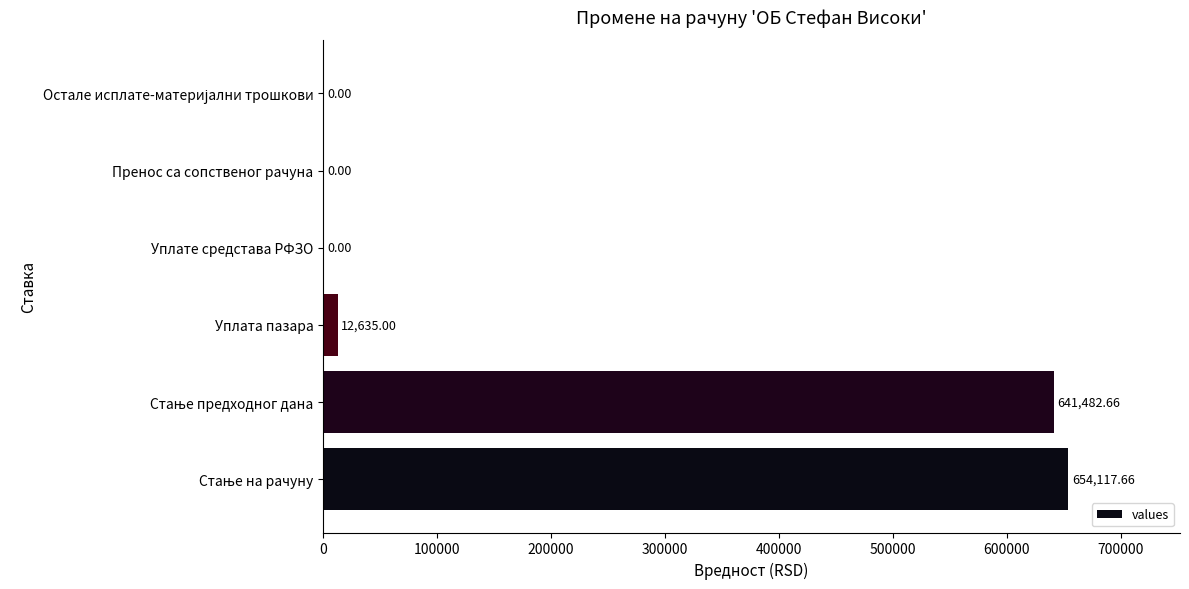

What is the sum of all values?

1308235.3